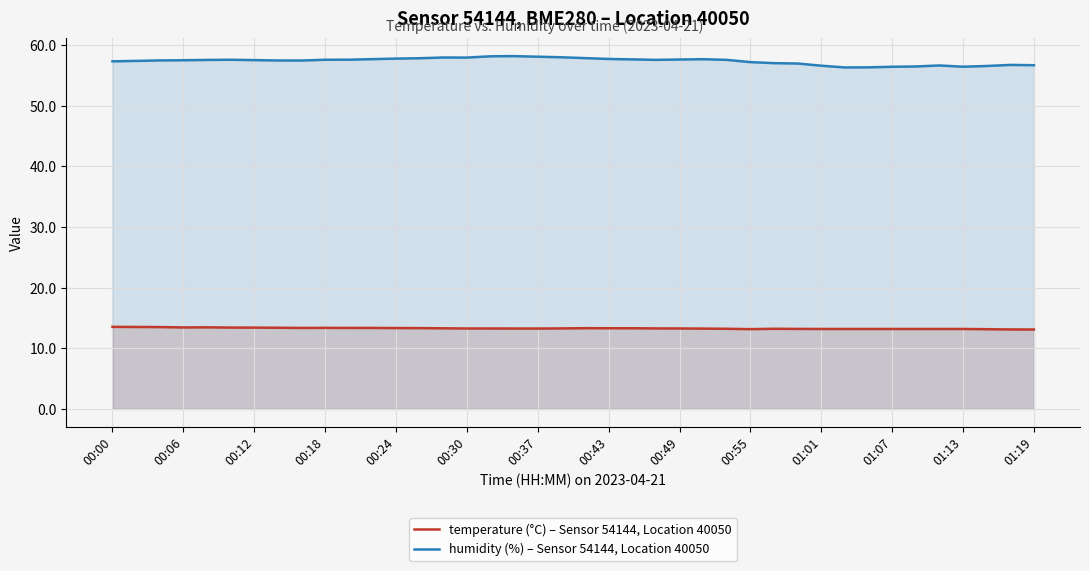

True or false: temperature (°C) – Sensor 54144, Location 40050 has a value of 13.2 at 35.

True